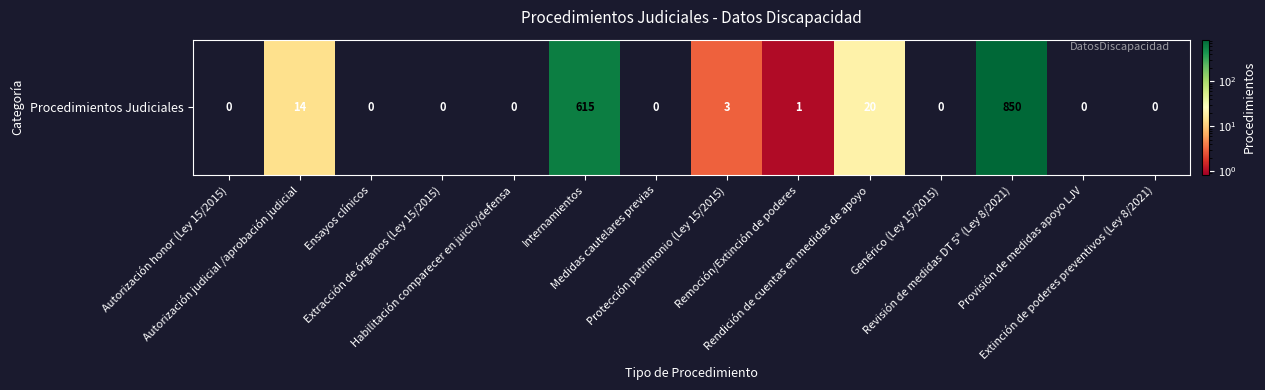

At which category does the chart reach its peak across all series?

Revisión de medidas DT 5ª (Ley 8/2021)